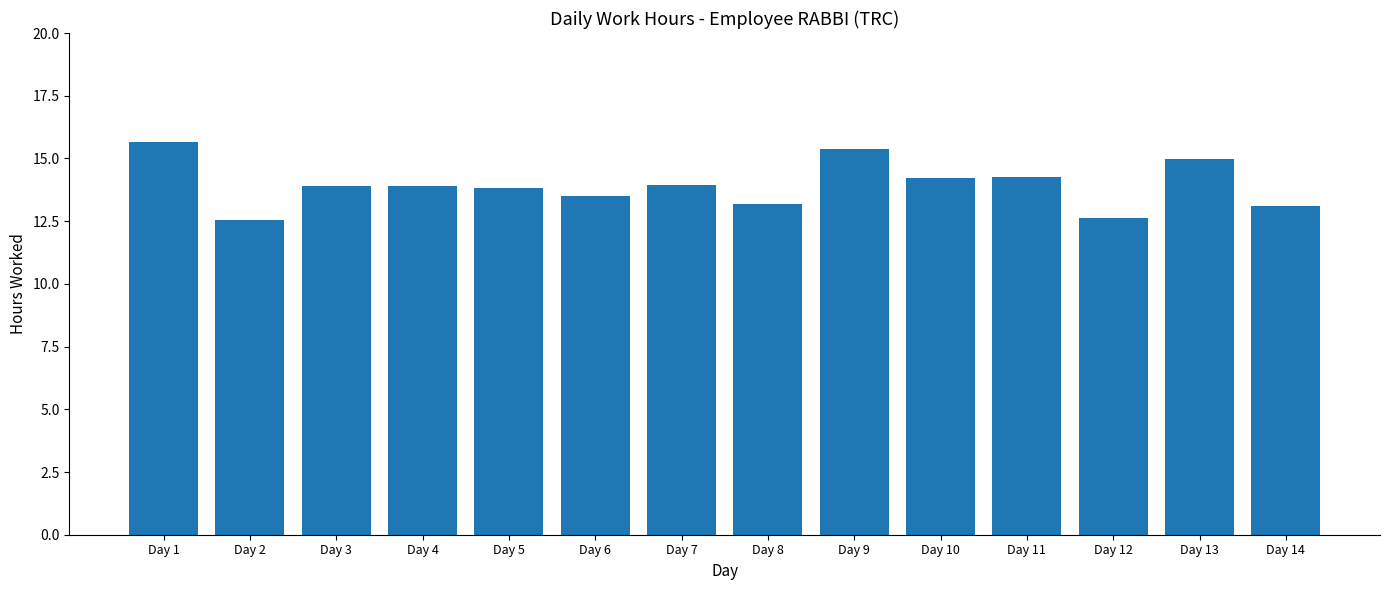

What is the maximum value shown in the chart?

15.7